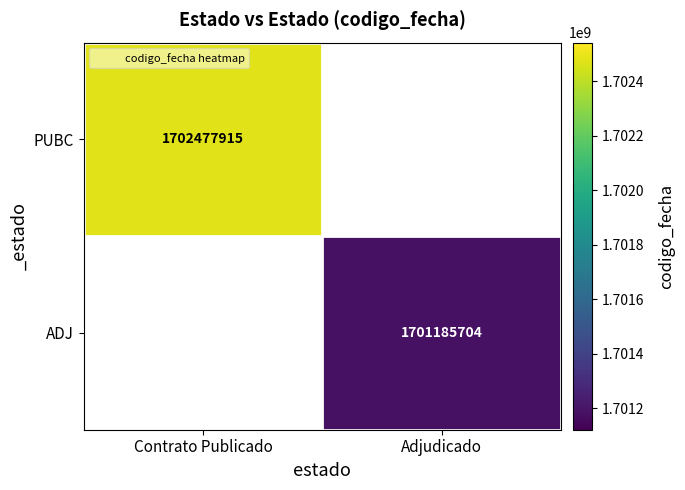

How many positive values does the ADJ series have?

1